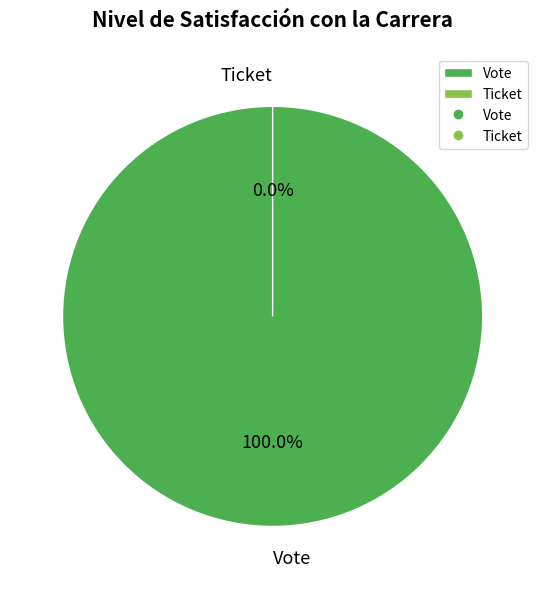

How many segments does this pie chart have?

2